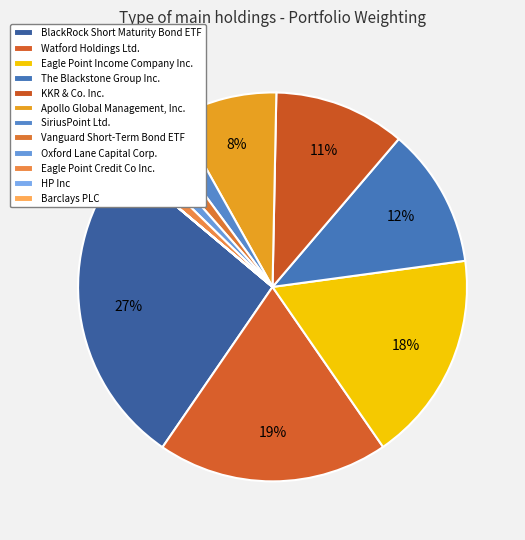

What is the ratio of the value at SiriusPoint Ltd. to the value at Eagle Point Credit Co Inc.?

1.7